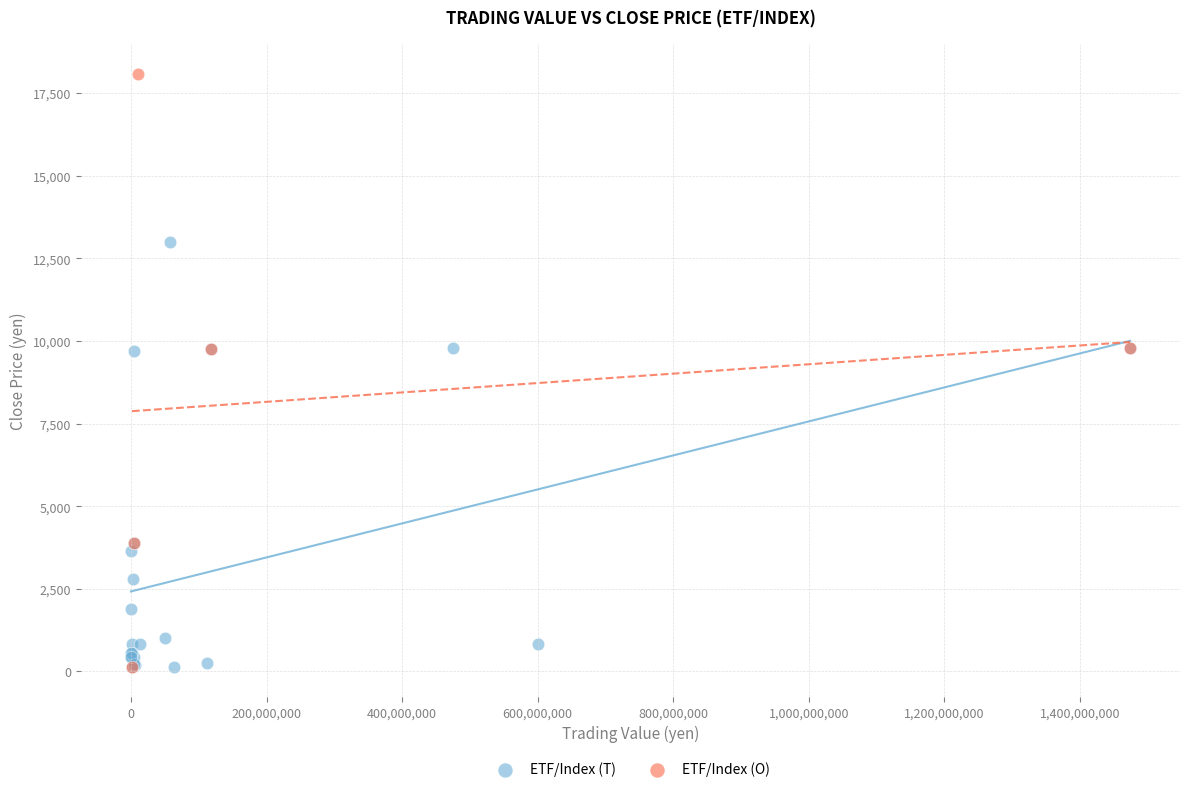

Which series has the largest Y range (max minus min)?

ETF/Index (O)